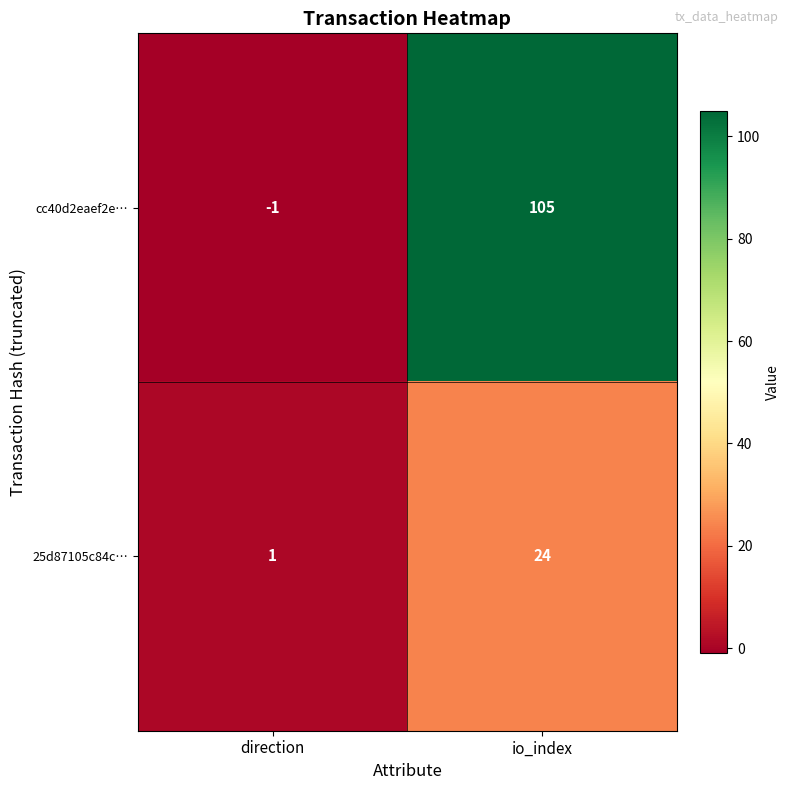

What is the spread (max minus min) of values at direction?

2